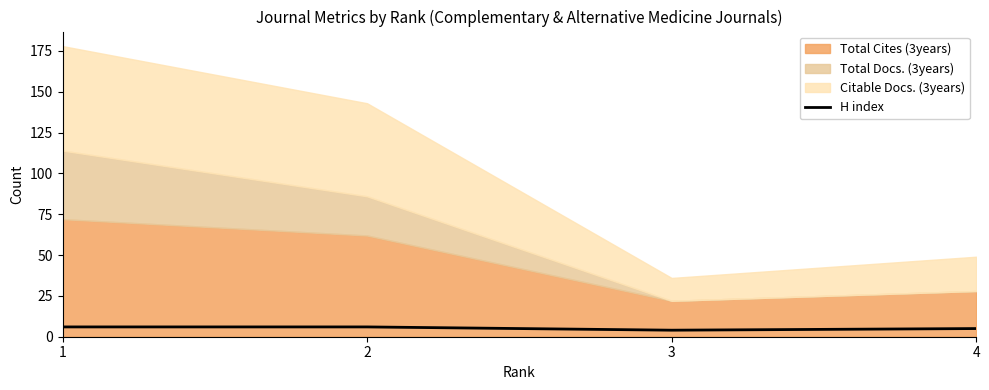

True or false: the data shows 6 at 2.

True